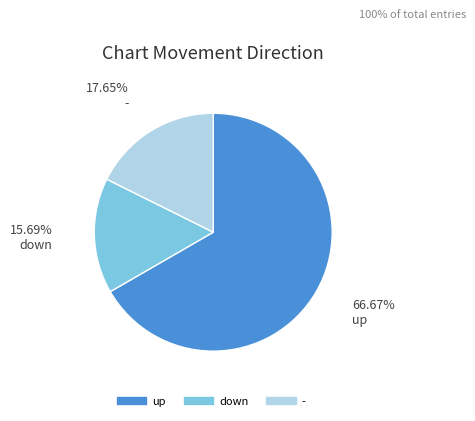

What is the majority slice?

up